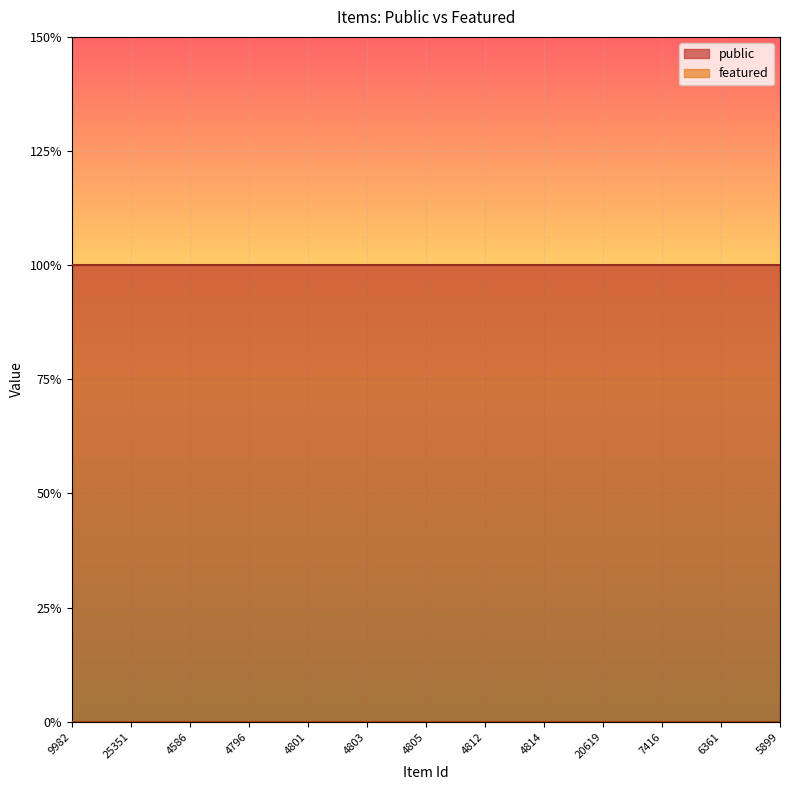

True or false: public and featured intersect in this chart.

False